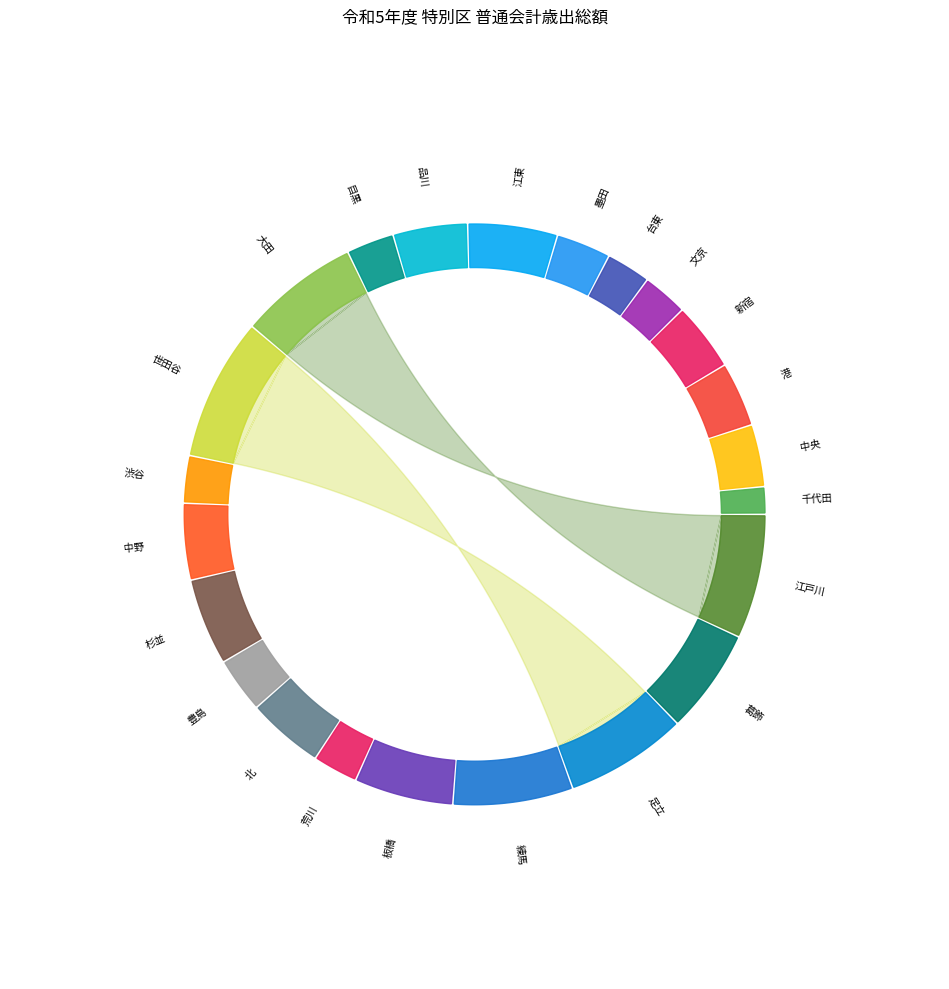

Which category has the smallest portion of the pie?

千代田